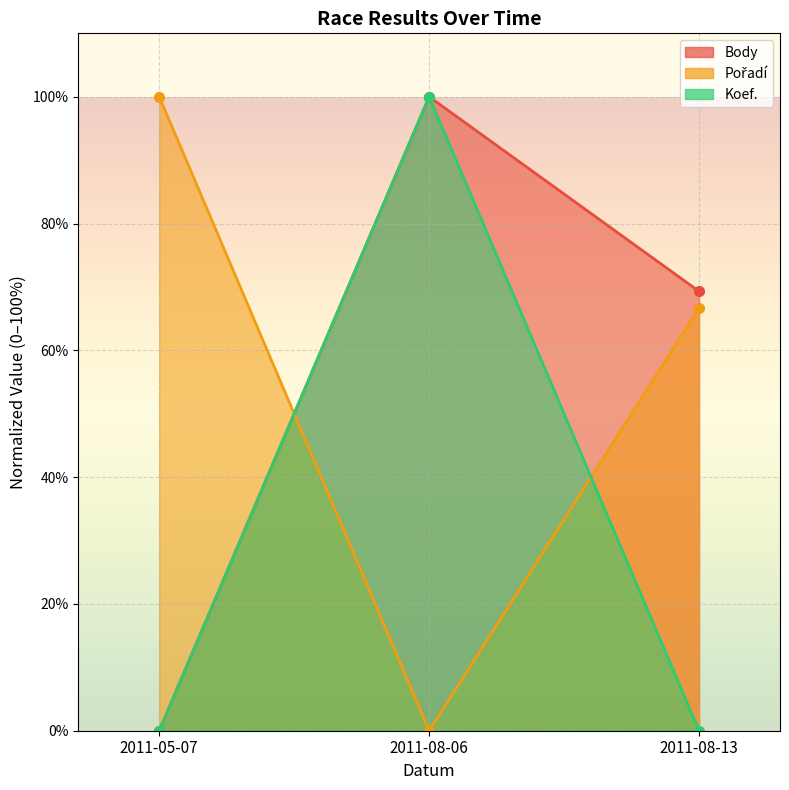

What are all the series names shown in the legend?

Body, Pořadí, Koef.